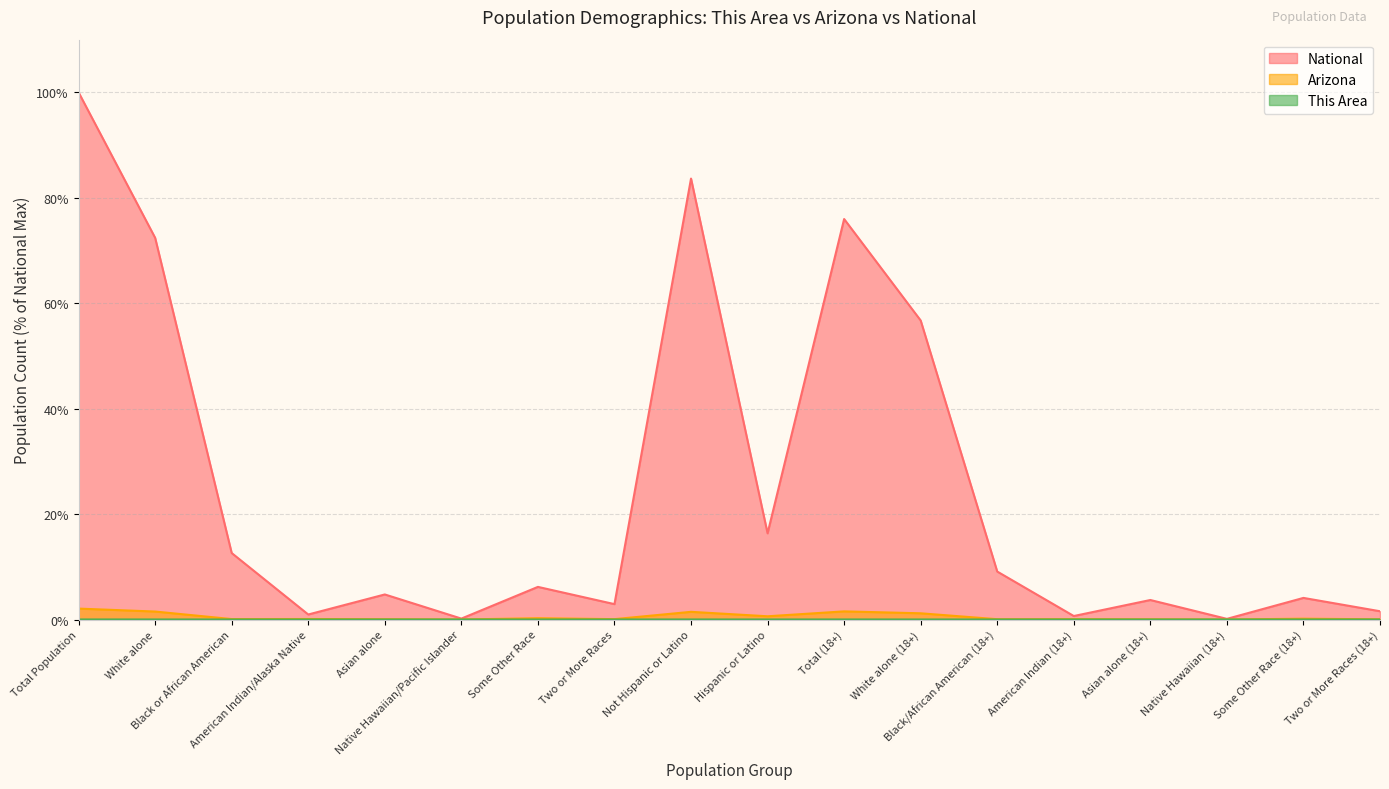

Which series has the largest range (max minus min)?

National